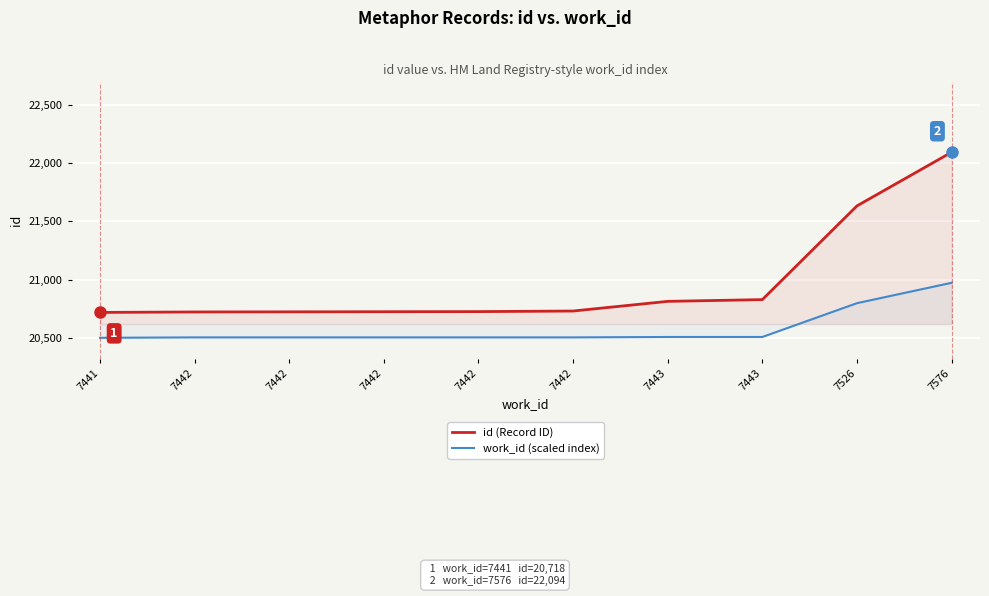

What is the difference between the highest and lowest values at 7526?

835.5